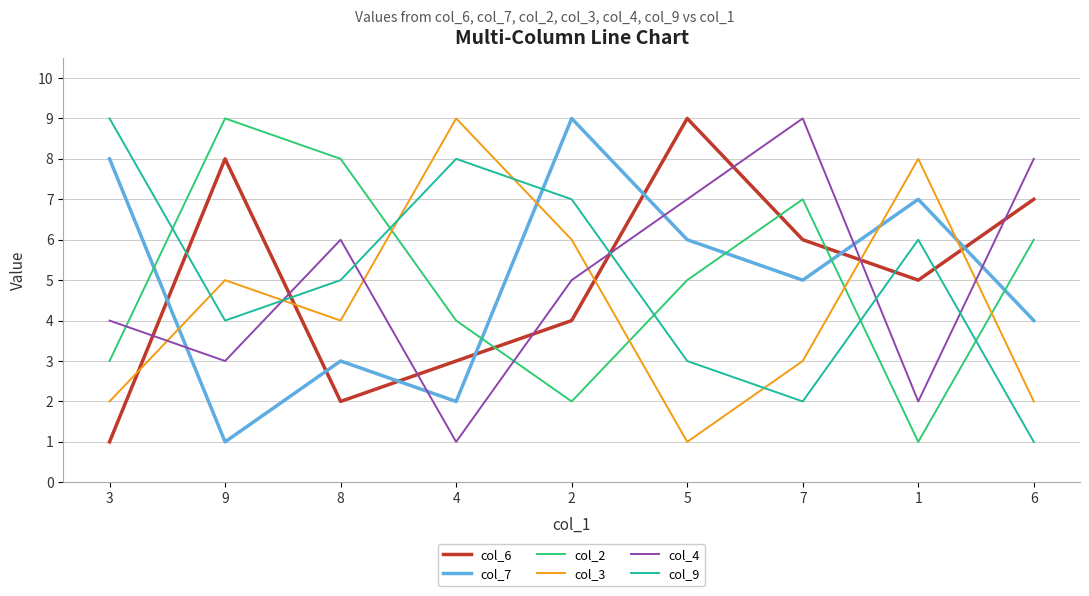

The value of col_4 at 5 is 7. True or false?

True